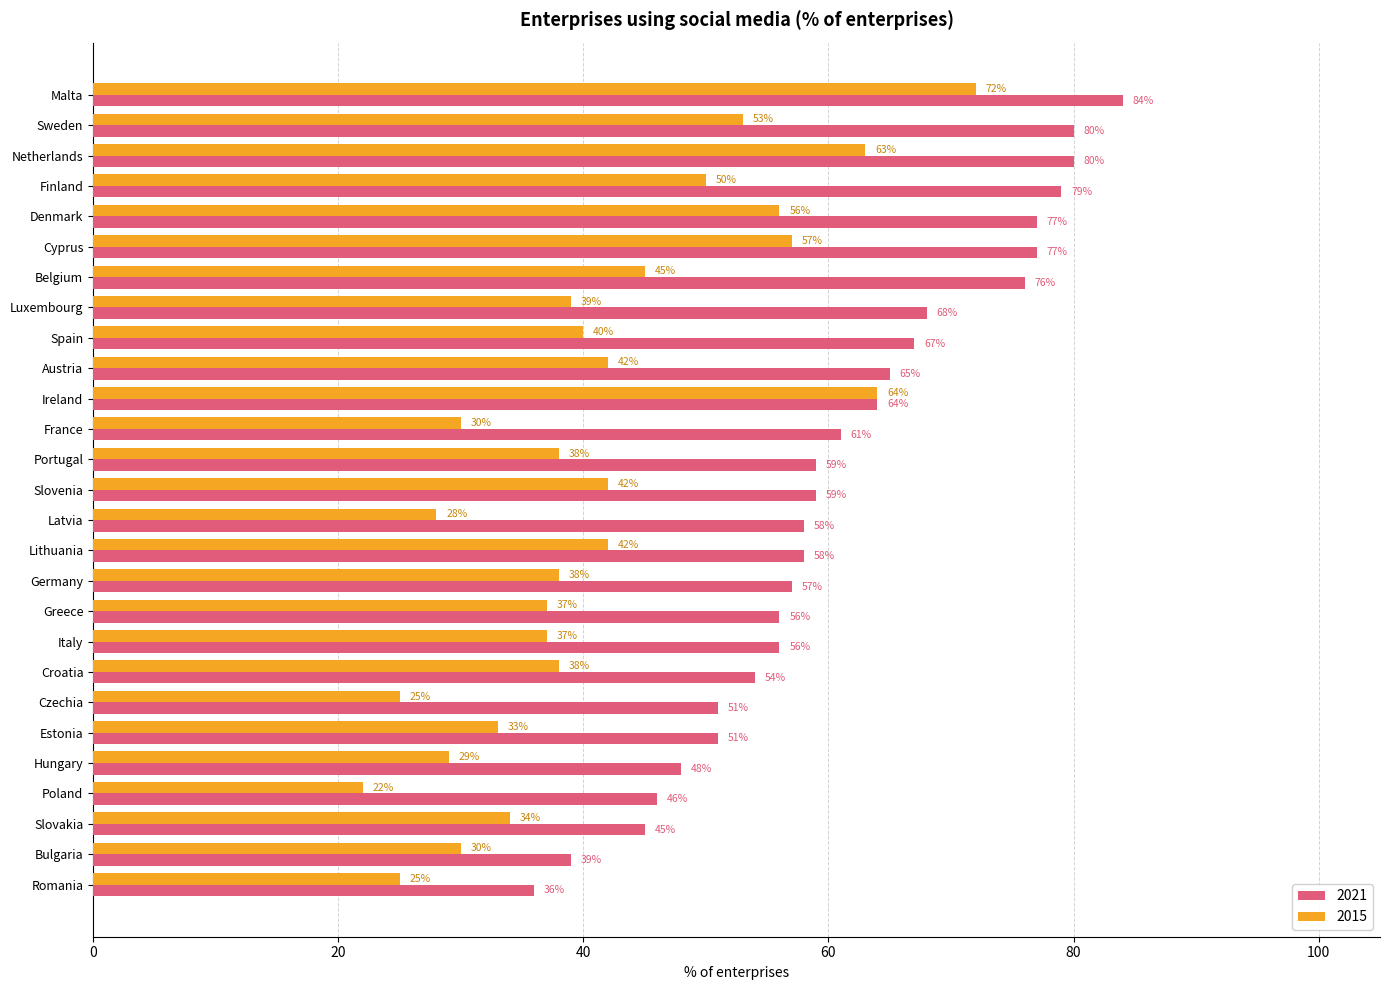

Rank the series by their maximum value, from highest to lowest.

2021, 2015